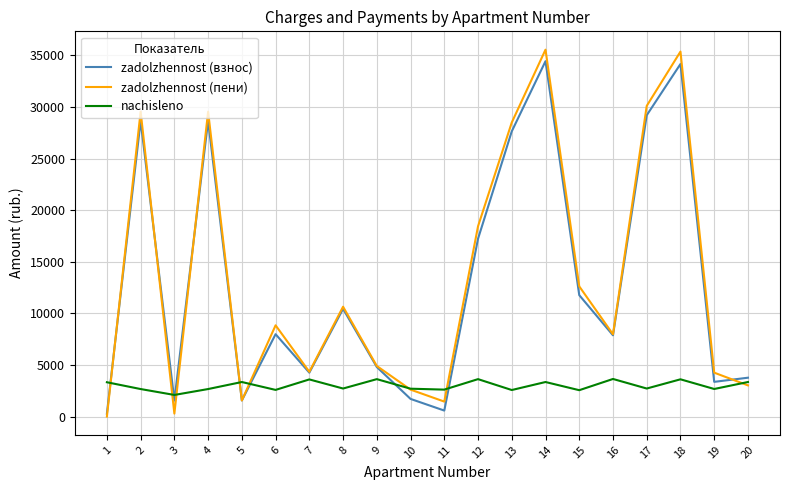

Where is zadolzhennost (взнос) nearest to the value 17361?

12